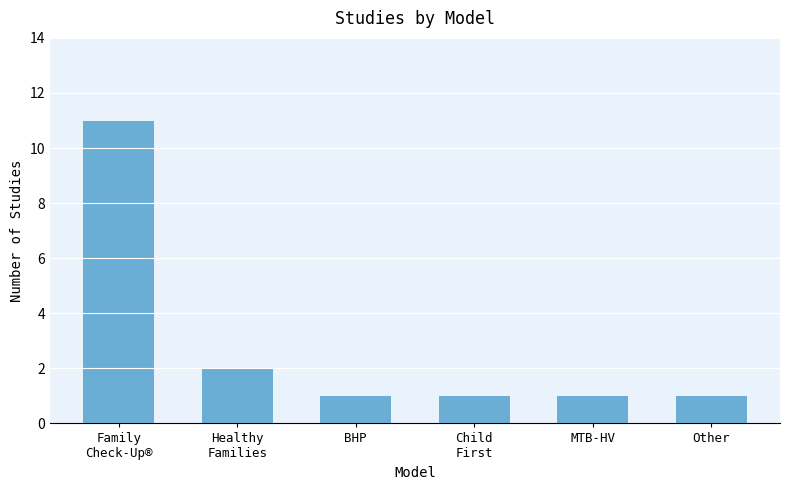

At which category does the chart reach its peak across all series?

Family
Check-Up®